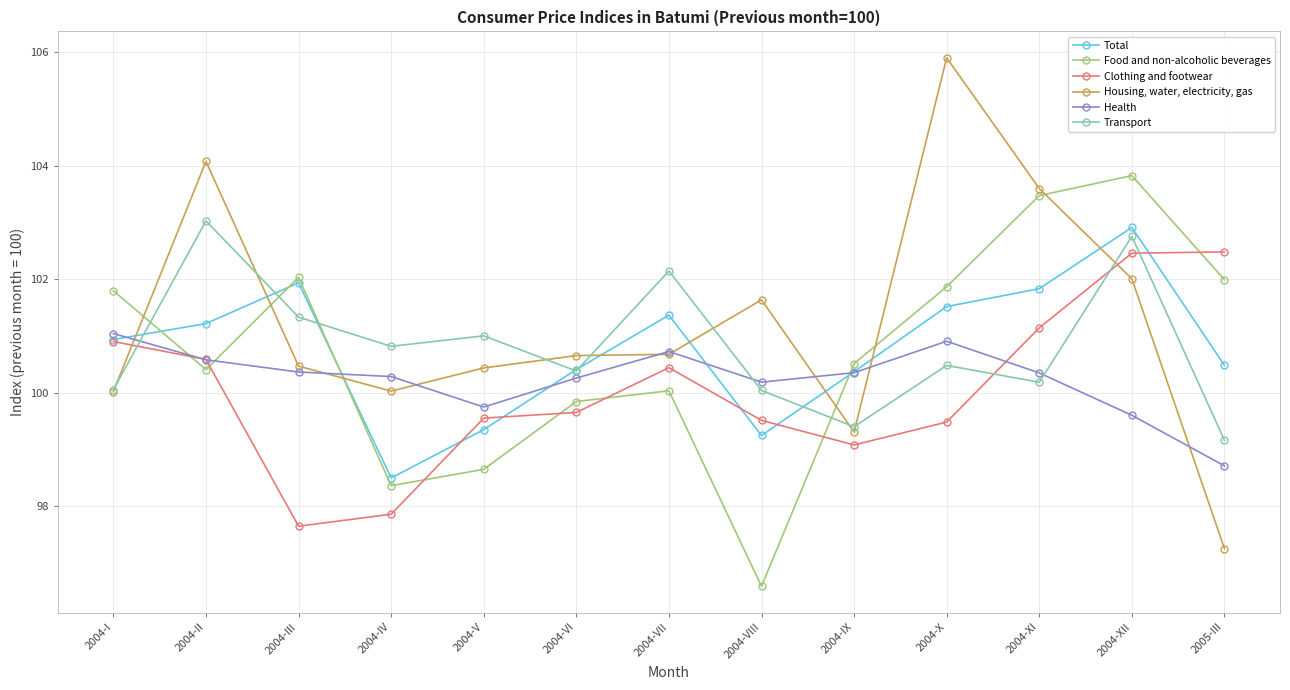

Rank the series by their maximum value, from highest to lowest.

Housing, water, electricity, gas, Food and non-alcoholic beverages, Transport, Total, Clothing and footwear, Health